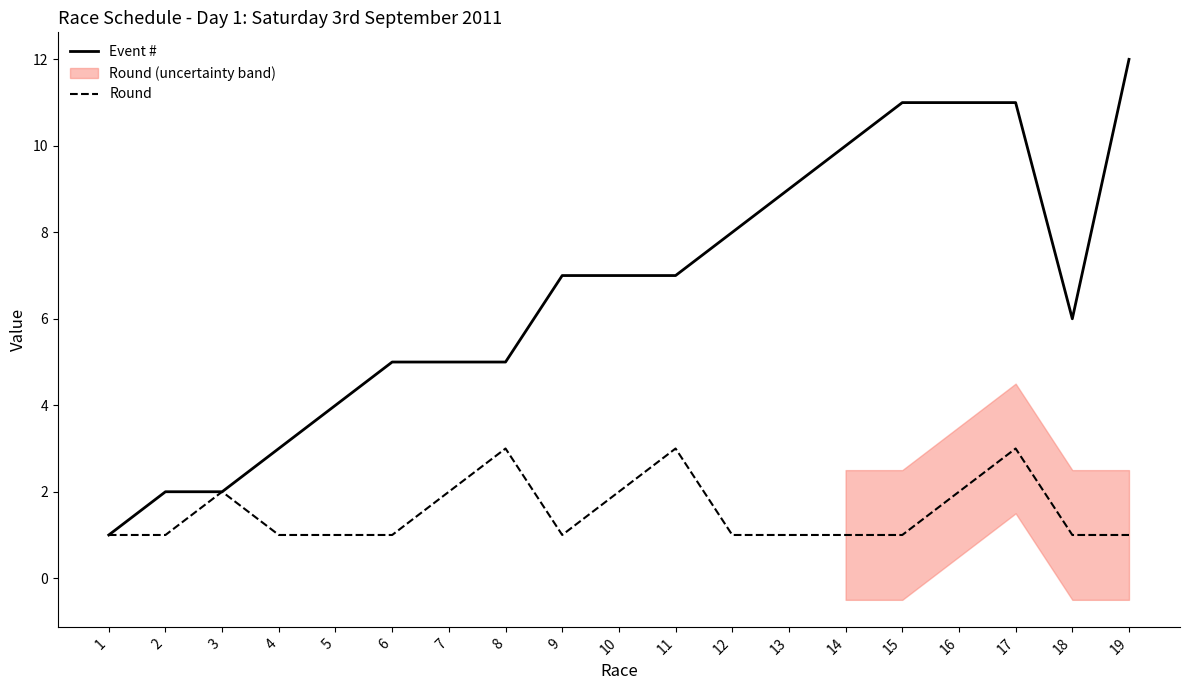

How many categories are shown in the chart?

19